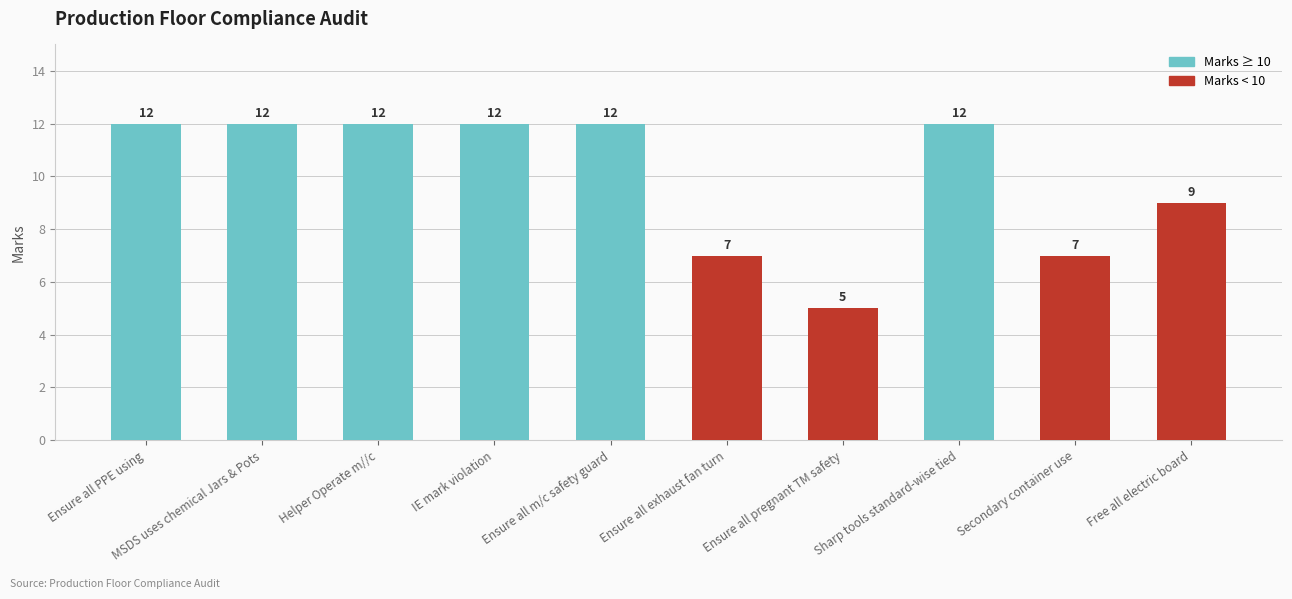

Which label corresponds to the smallest value in the chart?

Ensure all pregnant TM safety